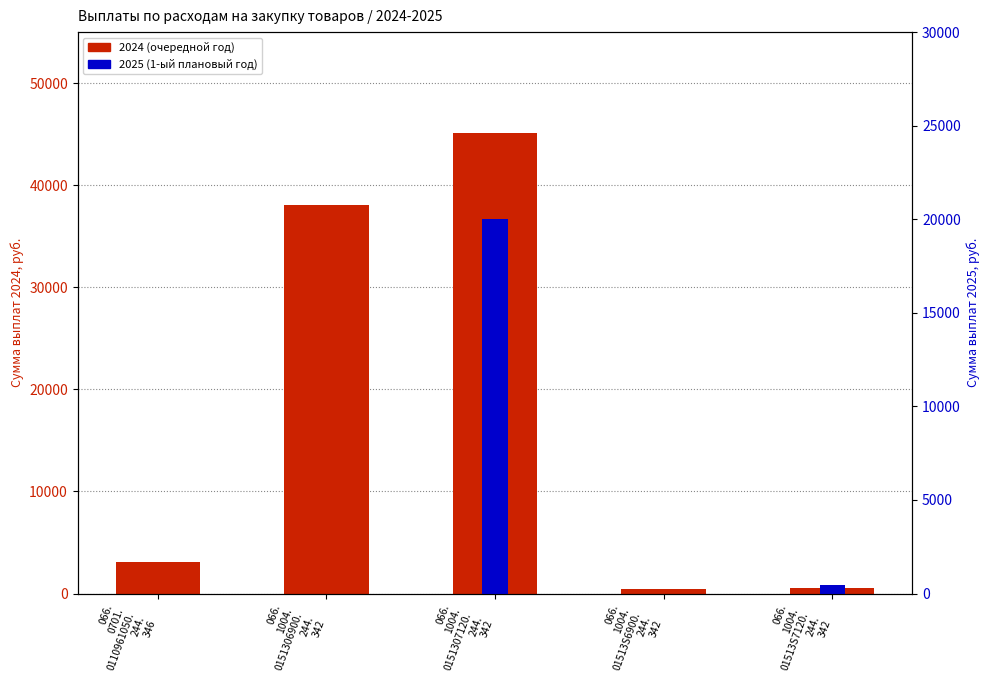

The value of 2024 (очередной год) at 066.
0701.
0110961050.
244.
346 is 1443.6. True or false?

False